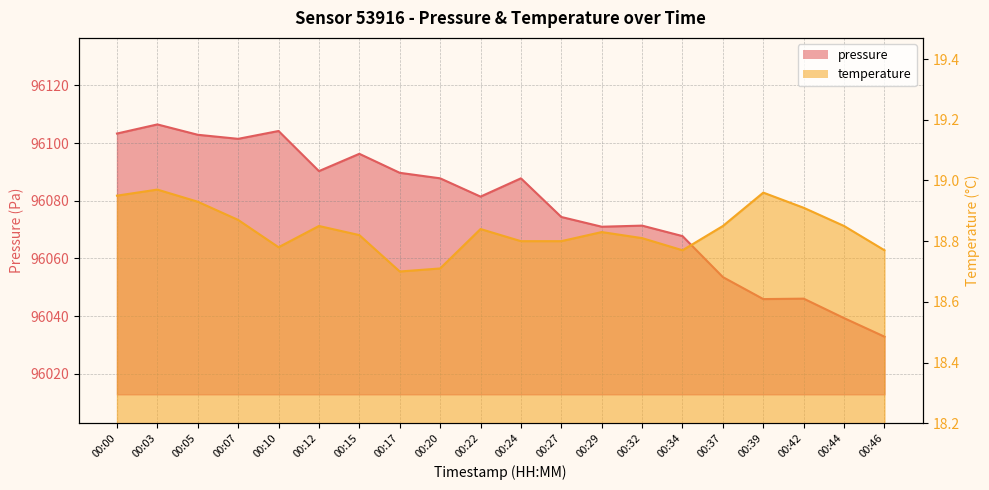

In temperature, how many points are higher than both neighbors (excluding endpoints)?

5